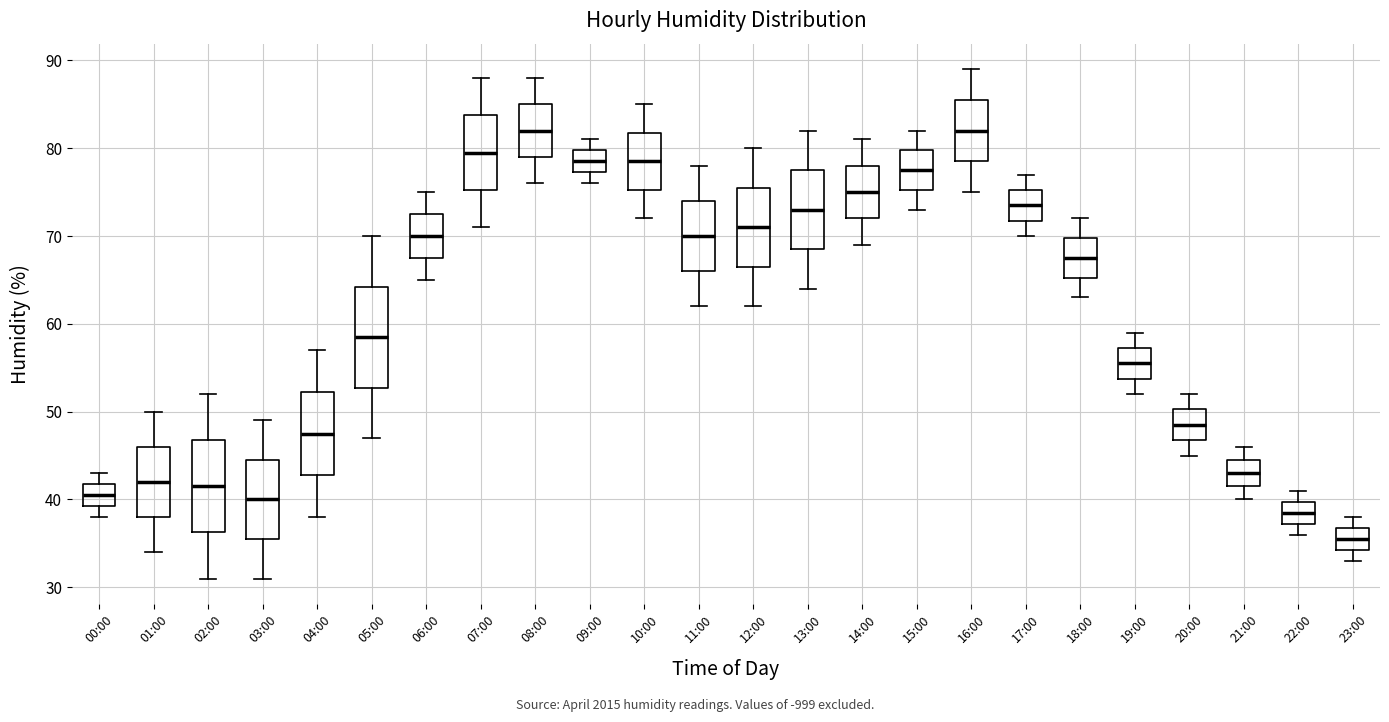

Reading left to right, read every box against the y-axis: the position of its median line, the range the box covers, and the ends of its whiskers. The values are not printed on the chart, so give them approximately, as read against the axis.

00:00: median 41, box 39 to 42, whiskers 38 to 43
01:00: median 42, box 38 to 46, whiskers 34 to 50
02:00: median 42, box 36 to 47, whiskers 31 to 52
03:00: median 40, box 36 to 45, whiskers 31 to 49
04:00: median 48, box 43 to 52, whiskers 38 to 57
05:00: median 59, box 53 to 64, whiskers 47 to 70
06:00: median 70, box 68 to 73, whiskers 65 to 75
07:00: median 80, box 75 to 84, whiskers 71 to 88
08:00: median 82, box 79 to 85, whiskers 76 to 88
09:00: median 79, box 77 to 80, whiskers 76 to 81
10:00: median 79, box 75 to 82, whiskers 72 to 85
11:00: median 70, box 66 to 74, whiskers 62 to 78
12:00: median 71, box 67 to 76, whiskers 62 to 80
13:00: median 73, box 69 to 78, whiskers 64 to 82
14:00: median 75, box 72 to 78, whiskers 69 to 81
15:00: median 78, box 75 to 80, whiskers 73 to 82
16:00: median 82, box 79 to 86, whiskers 75 to 89
17:00: median 74, box 72 to 75, whiskers 70 to 77
18:00: median 68, box 65 to 70, whiskers 63 to 72
19:00: median 56, box 54 to 57, whiskers 52 to 59
20:00: median 49, box 47 to 50, whiskers 45 to 52
21:00: median 43, box 42 to 45, whiskers 40 to 46
22:00: median 39, box 37 to 40, whiskers 36 to 41
23:00: median 36, box 34 to 37, whiskers 33 to 38